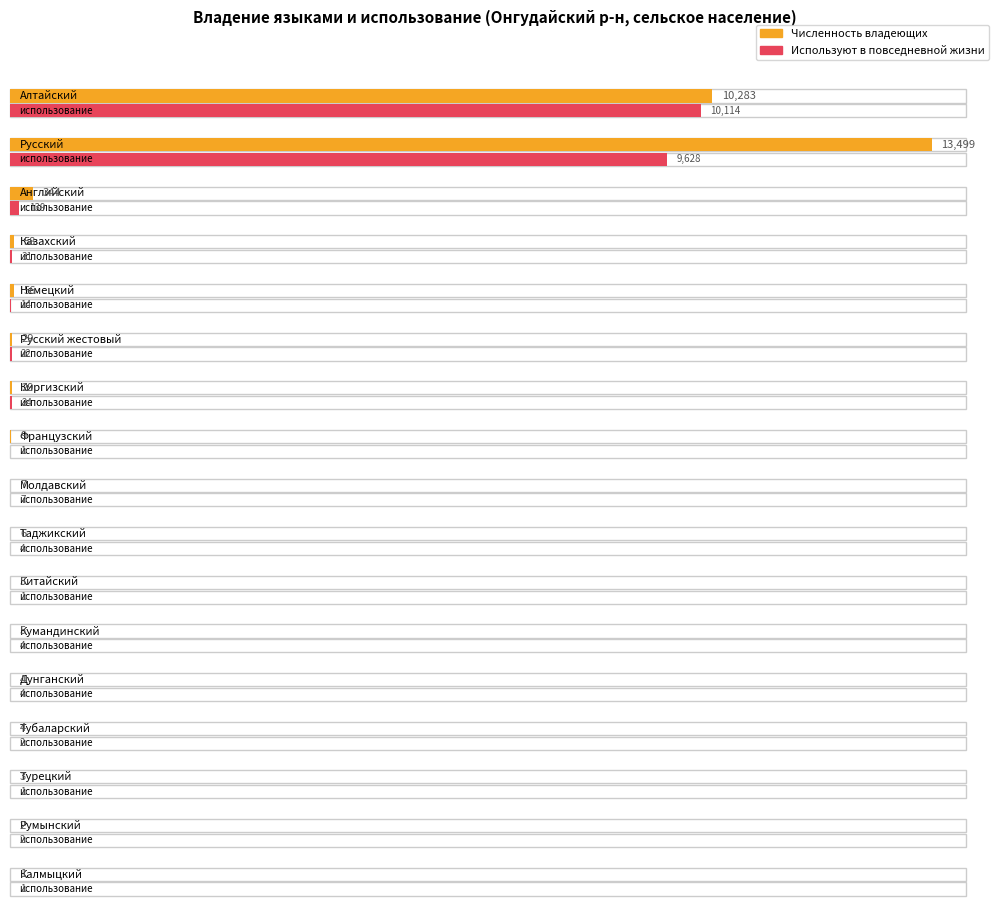

What is the difference between the highest and lowest values at Таджикский?

2